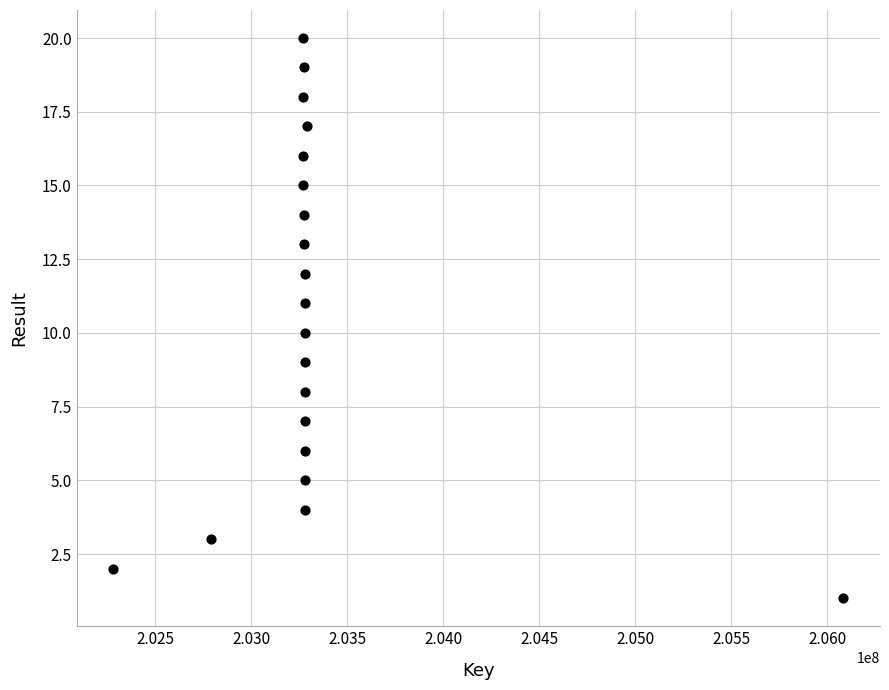

What is the range of Y values (max minus min)?

19